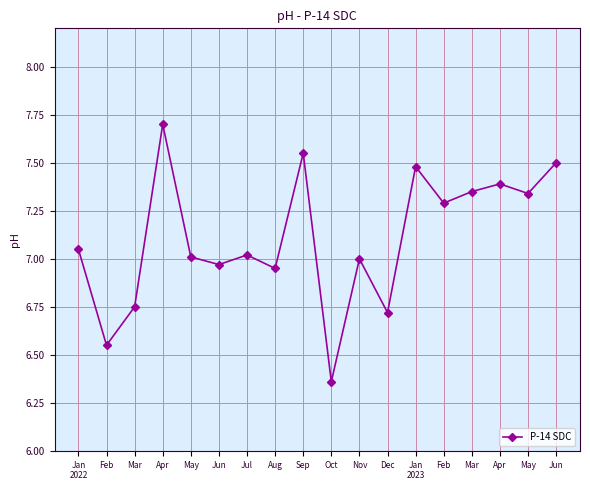

Count the number of data series in this chart.

1